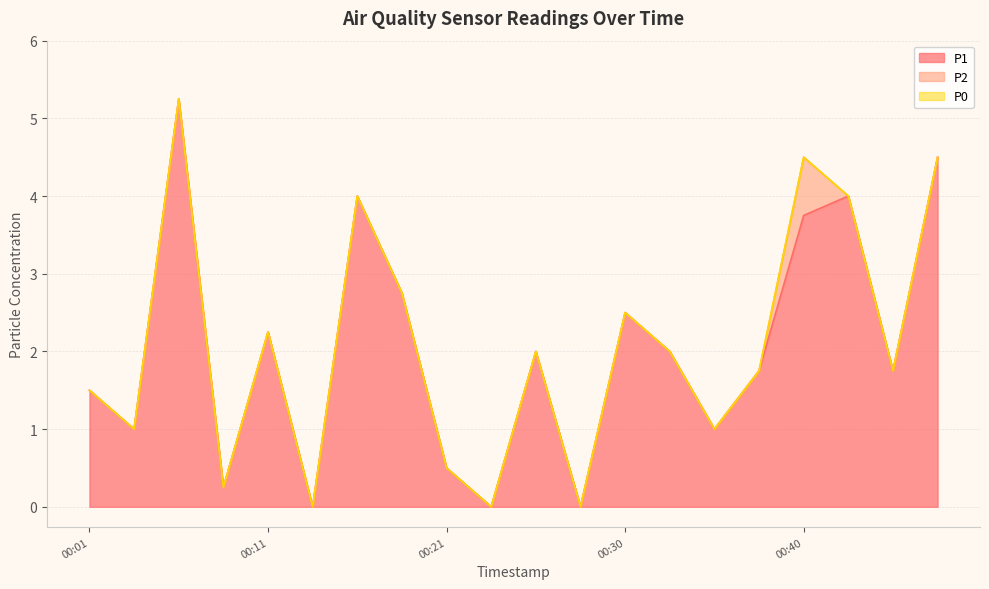

The P1 series shows 2.2 at 00:11. True or false?

True